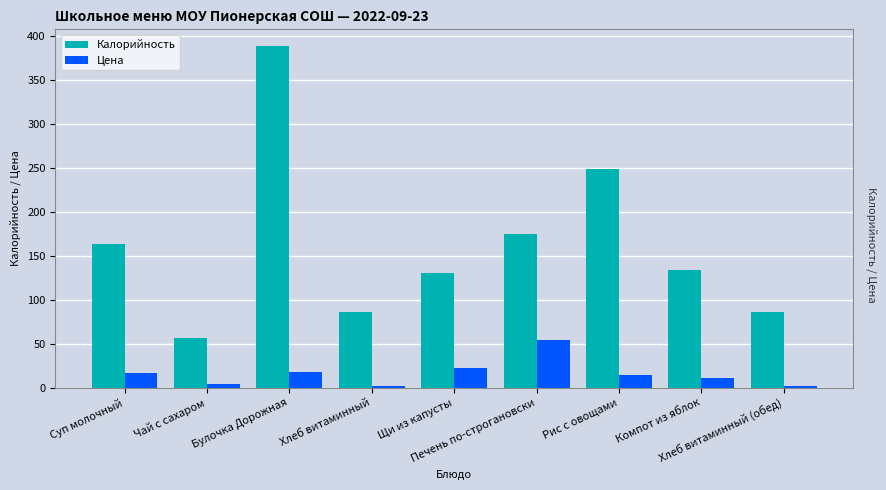

What position from the right is Хлеб витаминный?

6